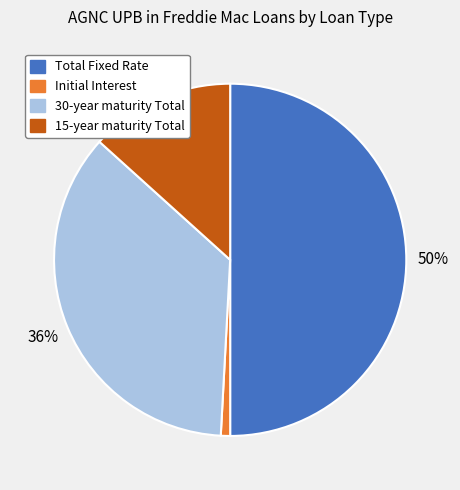

Is it true that Initial Interest is 16% of the pie?

False